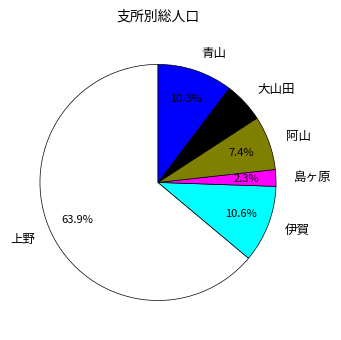

To the nearest percent, what is the difference between the largest and smallest slice percentages?

62%